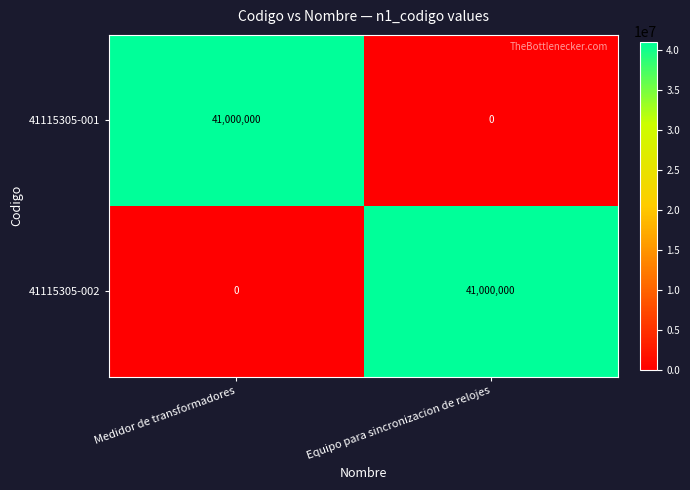

What is the difference between the highest and lowest values at Medidor de transformadores?

41000000